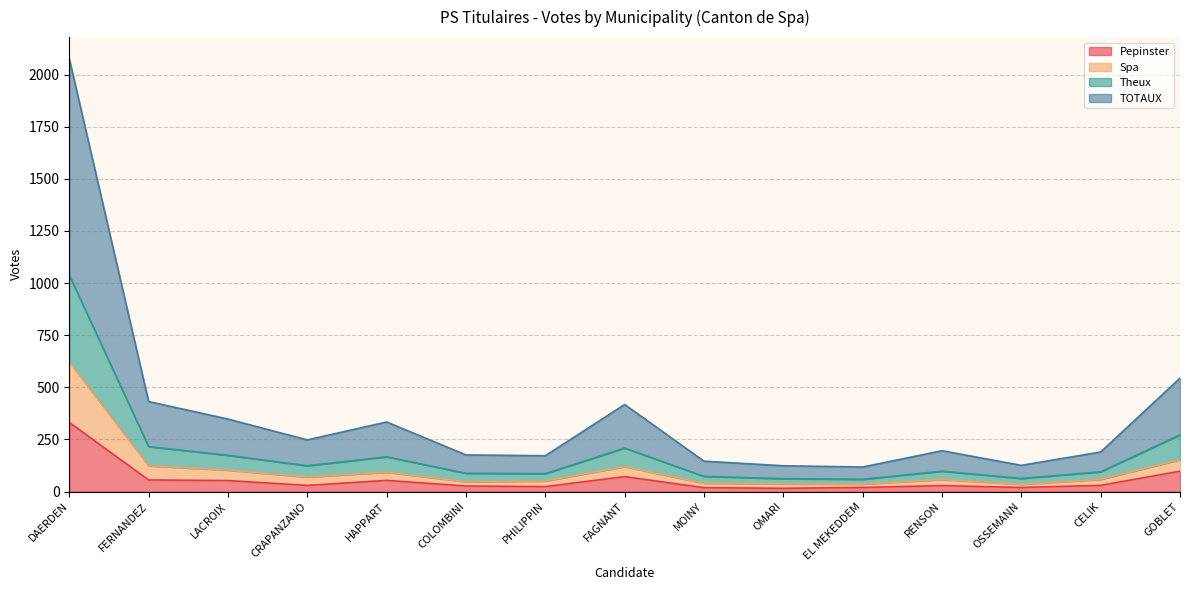

What is the greatest value displayed?

2076